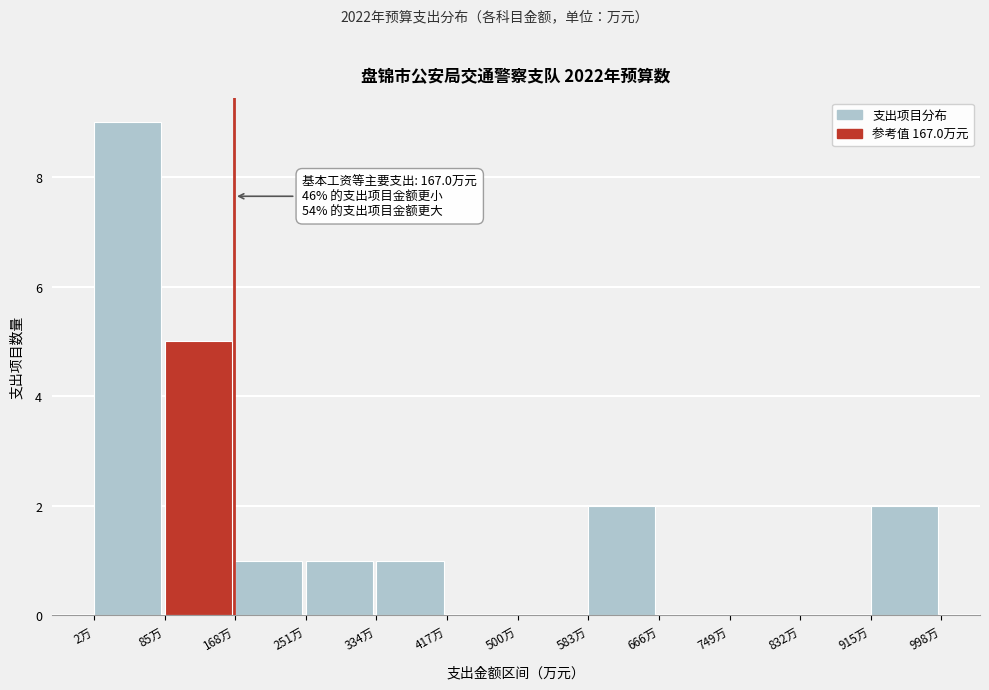

Which range on the x-axis has the tallest bar?

0 to 90